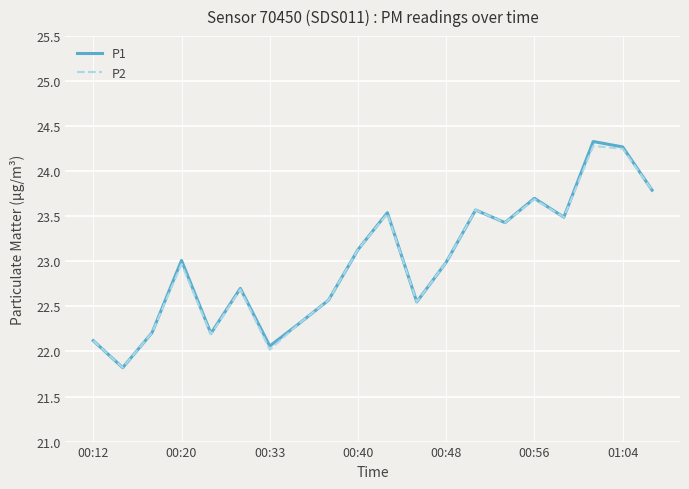

What is the highest value of the P2 series?

24.3